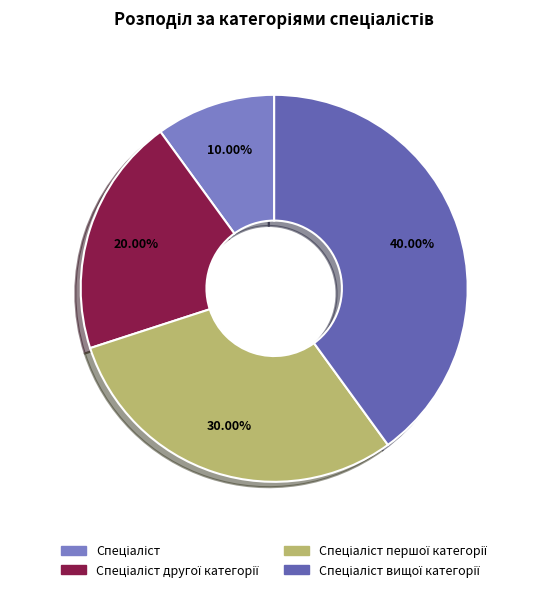

To the nearest percent, what is the average slice percentage?

25%